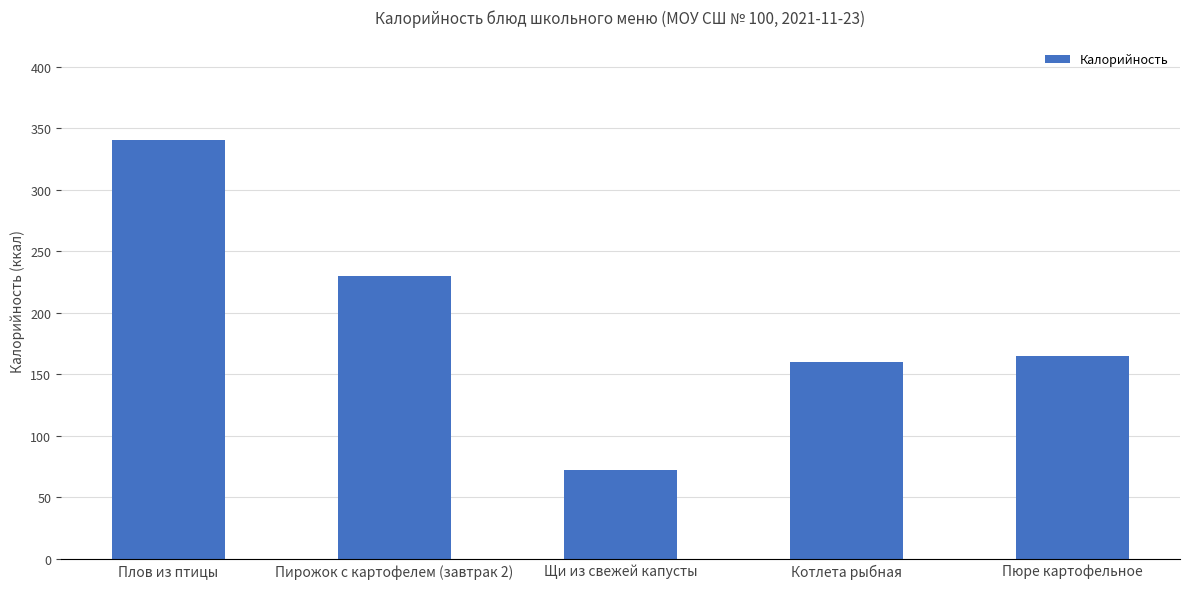

What is the change in value from Плов из птицы to Пюре картофельное?

-176.0